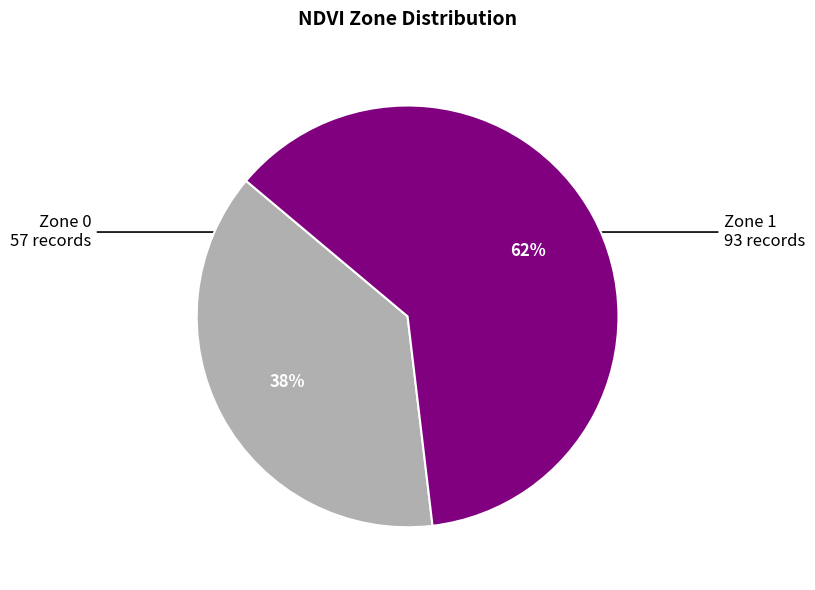

To the nearest percent, what is the difference between the largest and smallest slice percentages?

24%